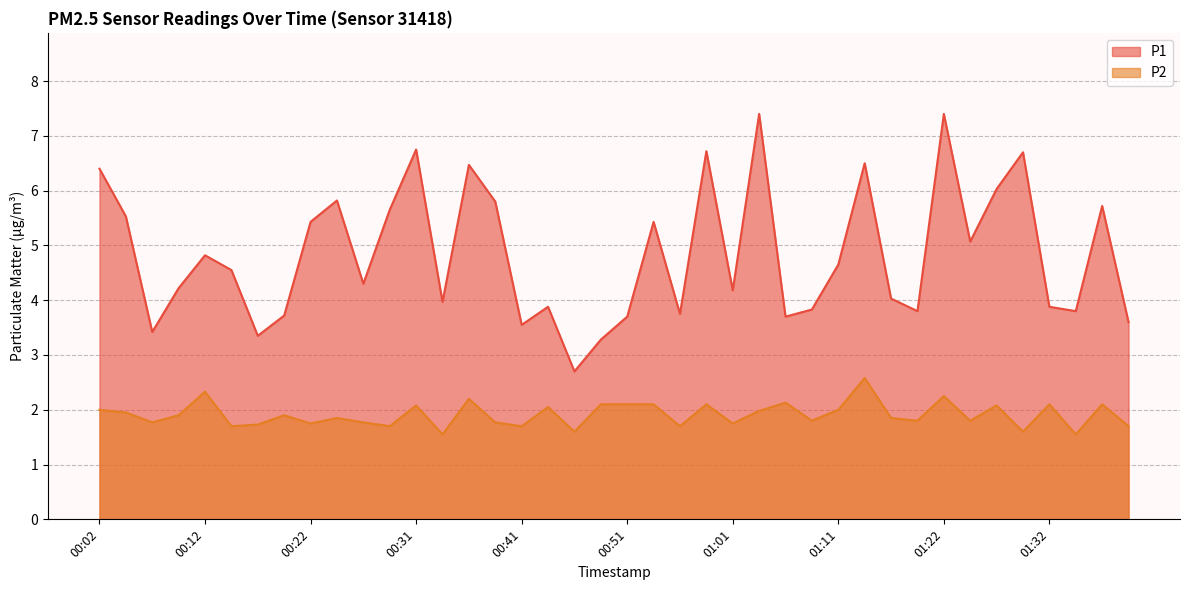

True or false: P2 and P1 cross at least once.

False